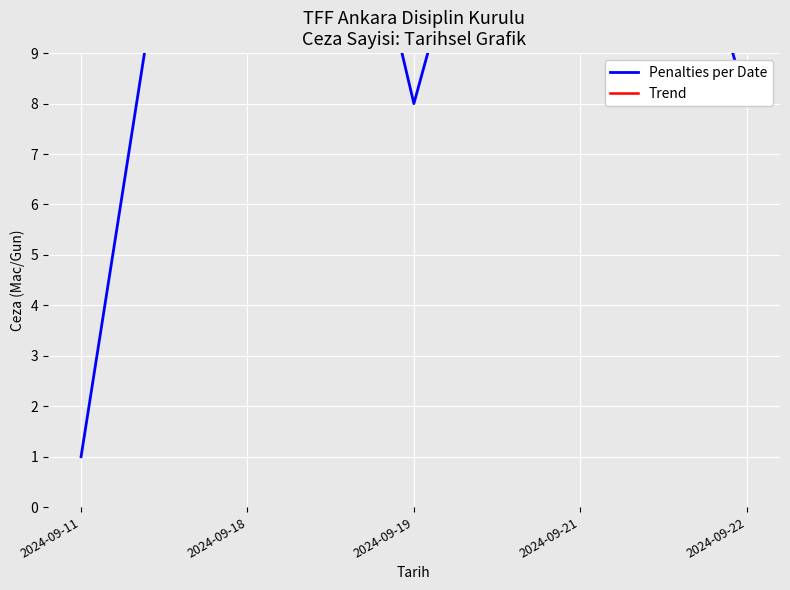

At which label does Trend reach its peak?

2024-09-22